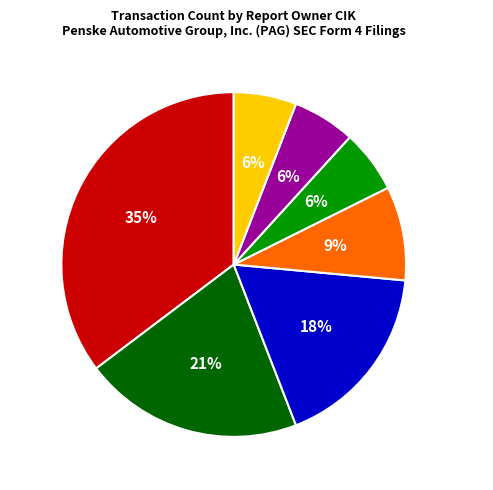

What is the largest slice in the pie chart?

942439